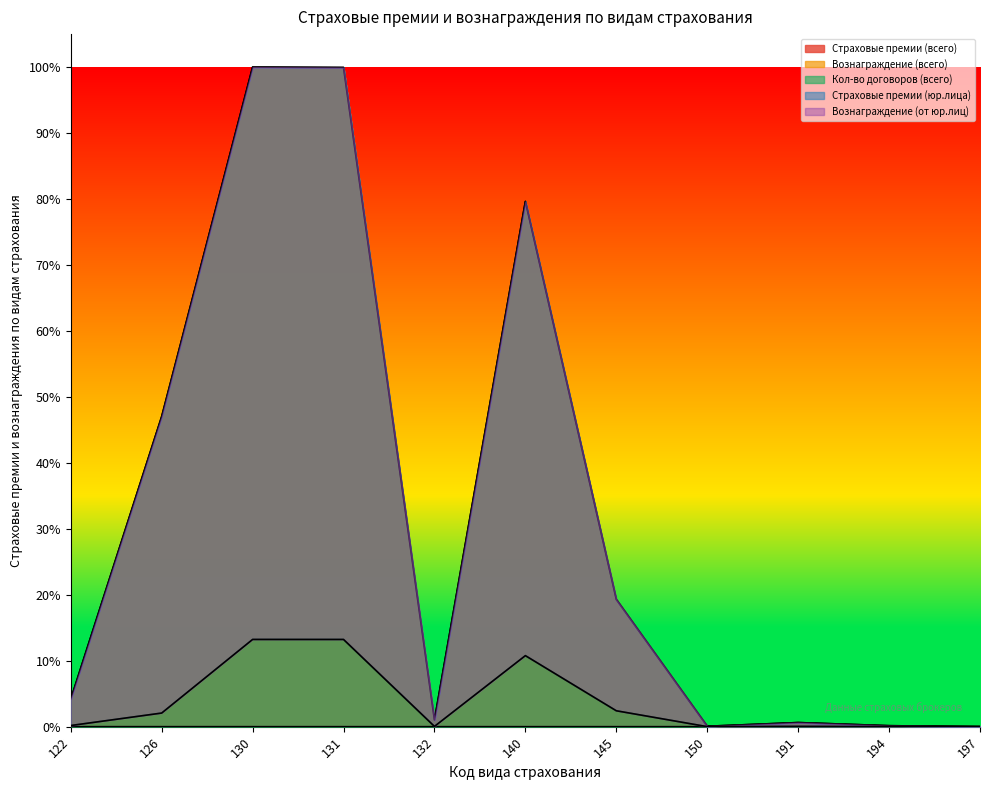

True or false: Страховые премии (юр.лица) and Страховые премии (всего) cross at least once.

False